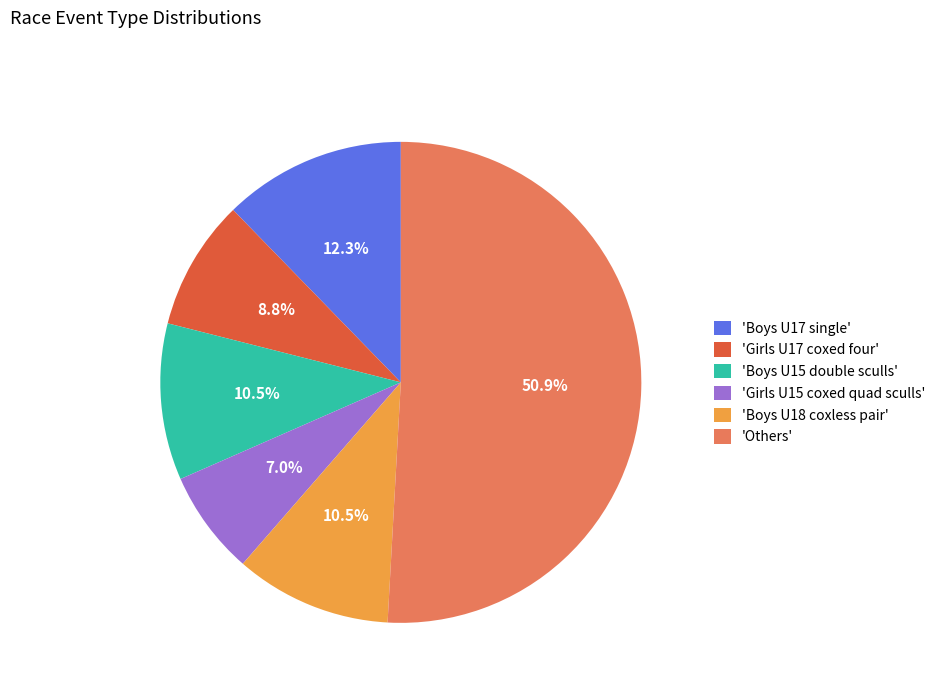

Which slice is the largest?

'Others'